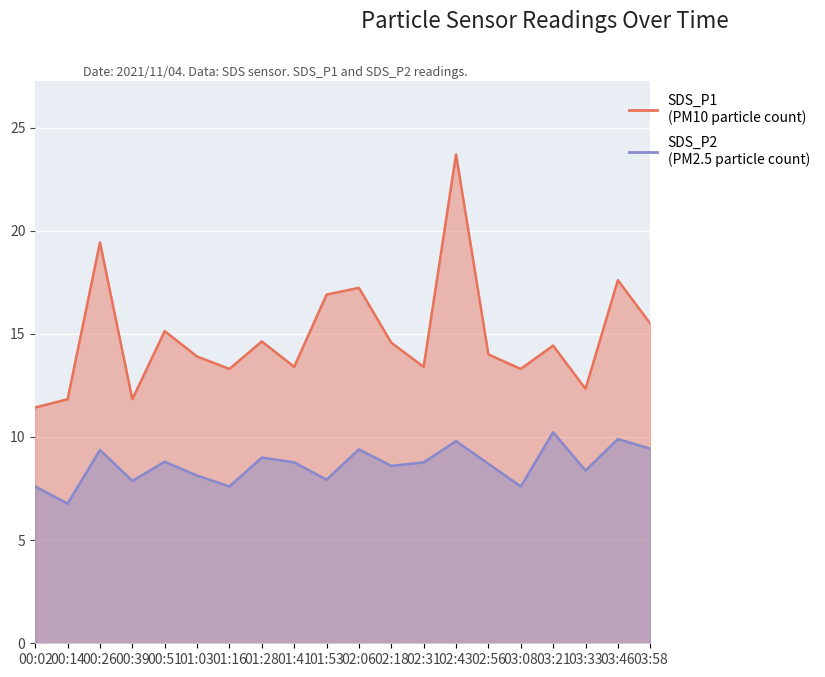

What is the value of the SDS_P1 point at the 2nd from the left?

11.8